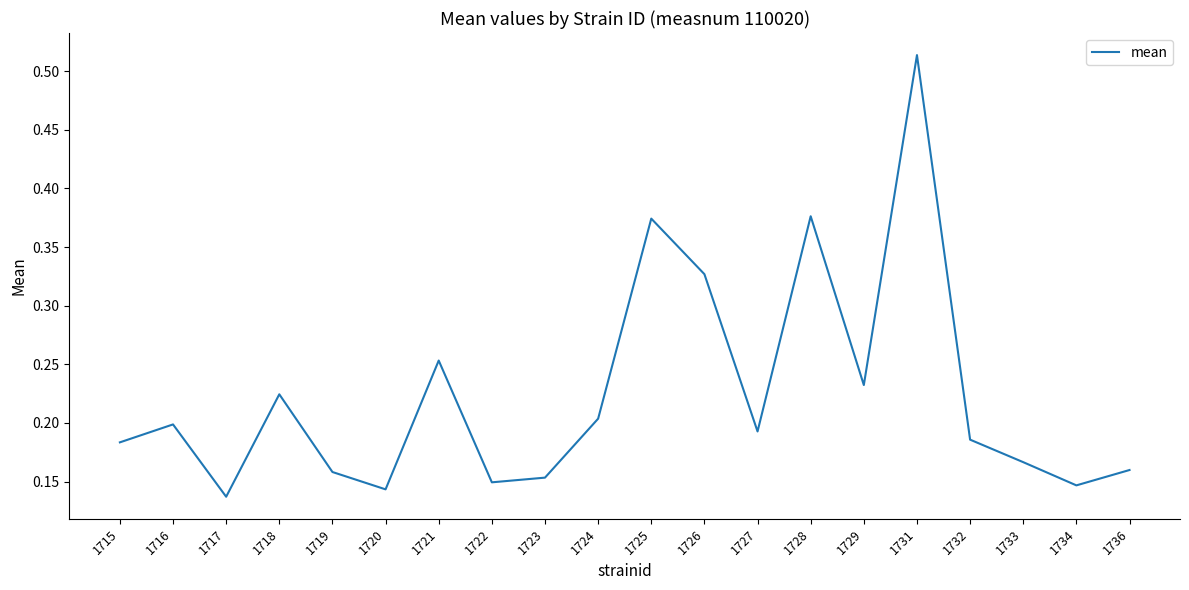

What is the change in value from 1717 to 1729?

+0.1